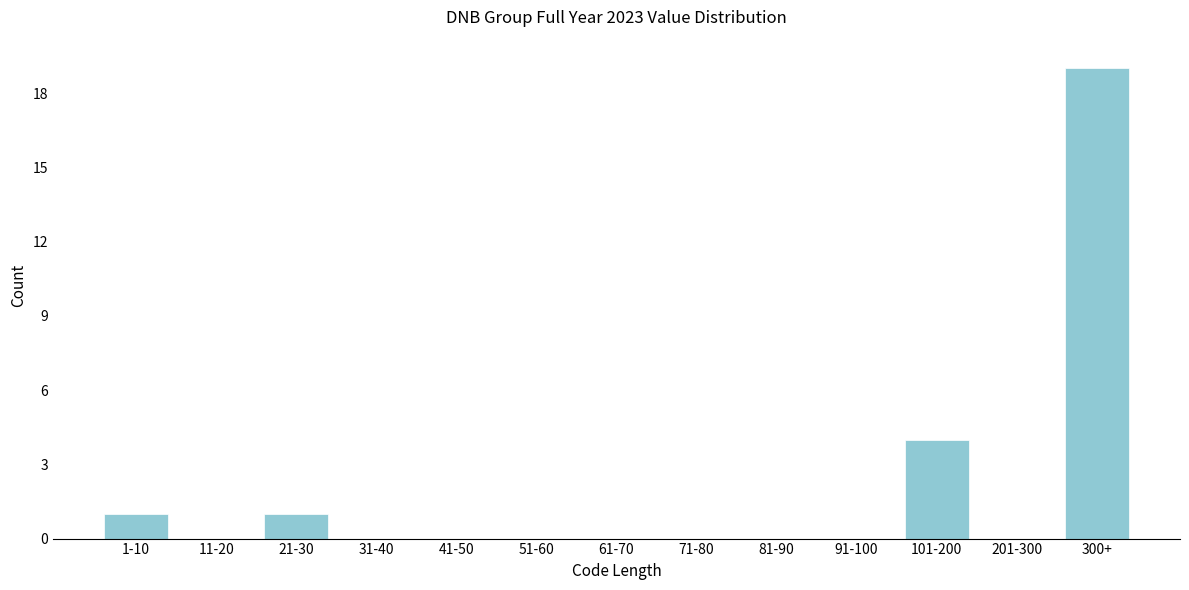

Reading left to right, transcribe all the data shown in this chart.

1-10=1	11-20=0	21-30=1	31-40=0	41-50=0	51-60=0	61-70=0	71-80=0	81-90=0	91-100=0	101-200=4	201-300=0	300+=19